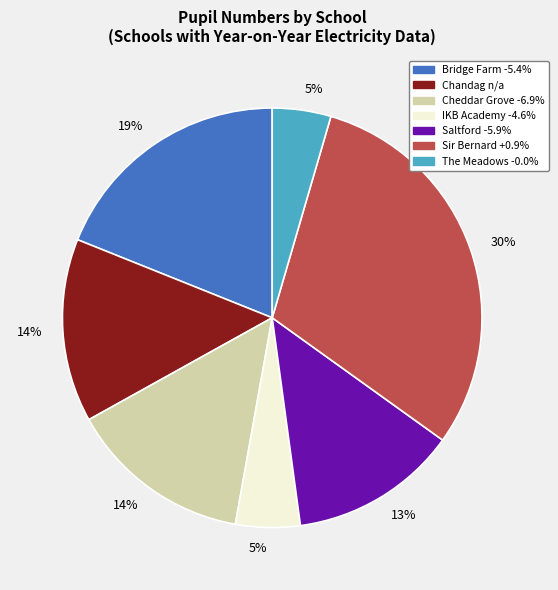

Is the sum of Bridge Farm -5.4% and Cheddar Grove -6.9% greater than half?

No